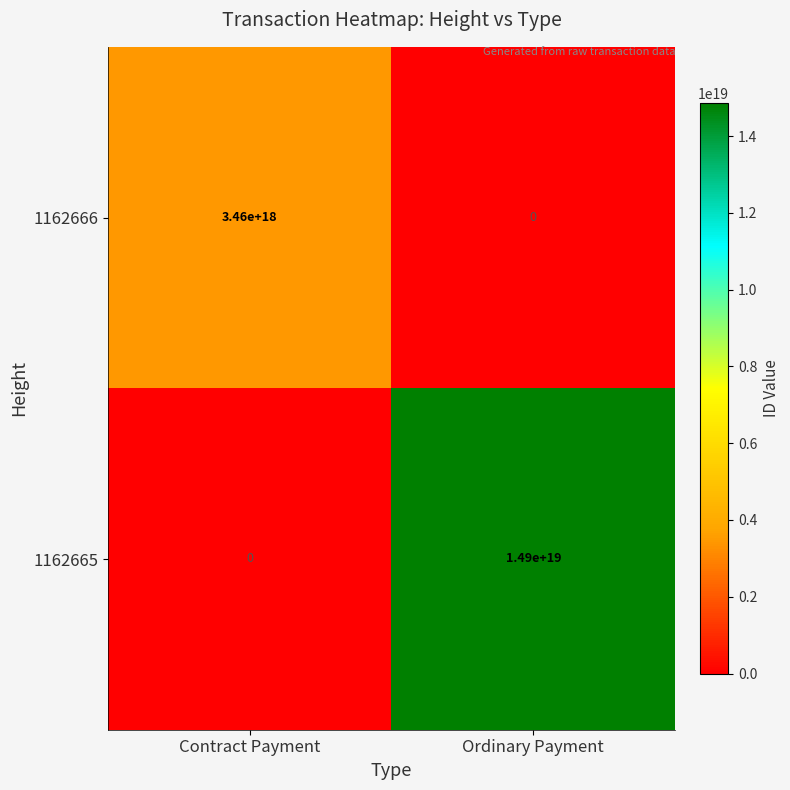

The value of 1162666 at Ordinary Payment is 0. True or false?

True